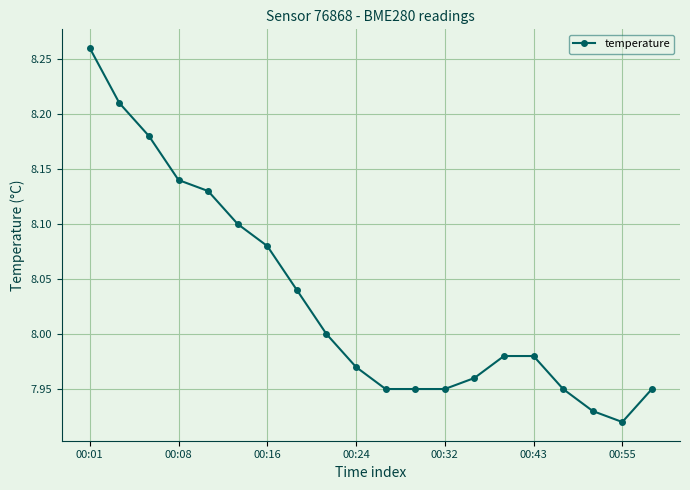

True or false: the data has more than 2 interior local peaks.

False